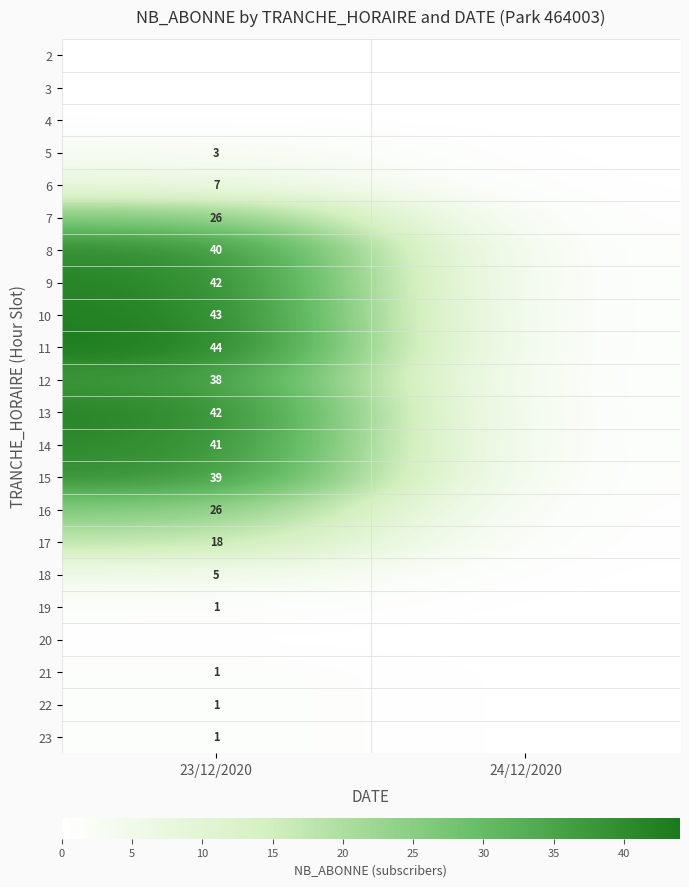

The value of 22 at 23/12/2020 is 0. True or false?

False